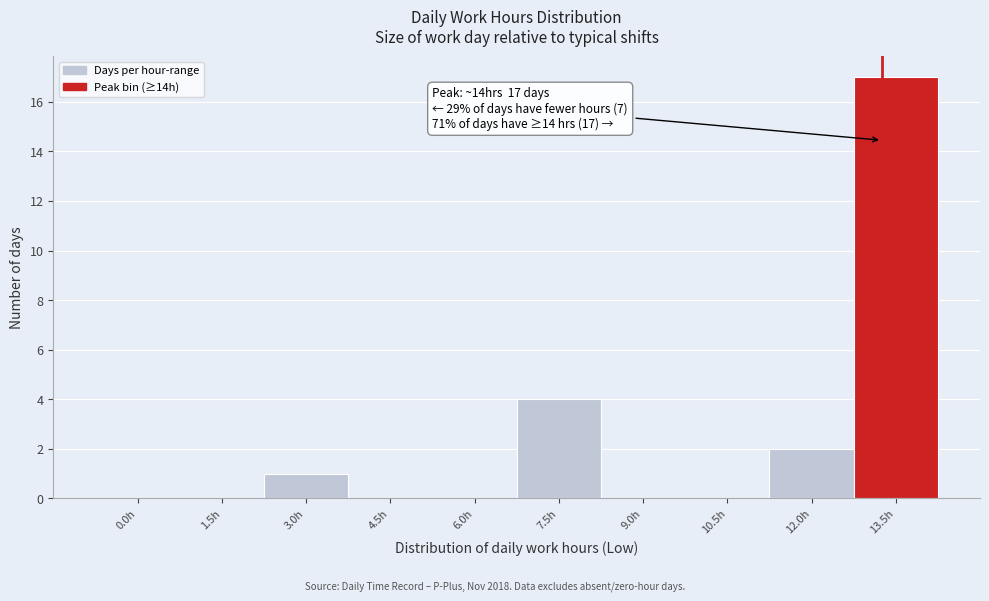

Reading left to right, what are all the values shown in this chart?

0.0h=0	1.5h=0	3.0h=1	4.5h=0	6.0h=0	7.5h=4	9.0h=0	10.5h=0	12.0h=2	13.5h=17